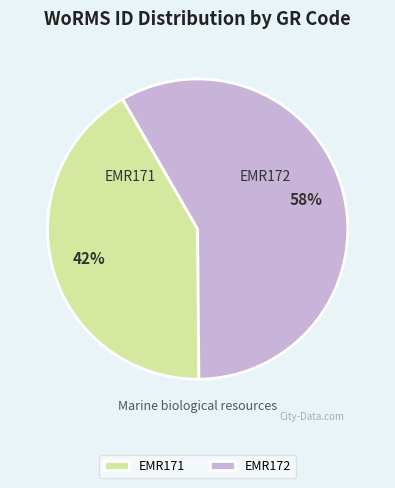

Is EMR171 the majority of the pie?

No